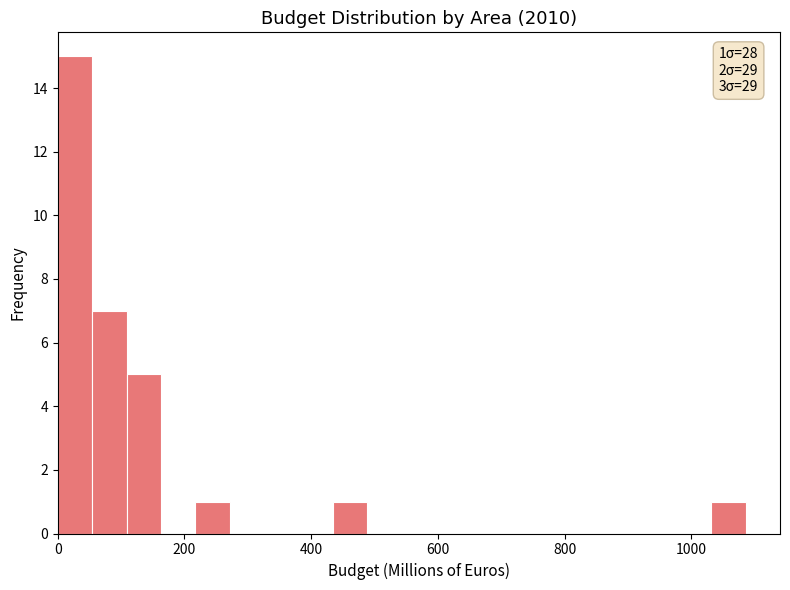

Around what value on the x-axis is the tallest bar? Give the approximate position of its centre, as read against the axis.

20